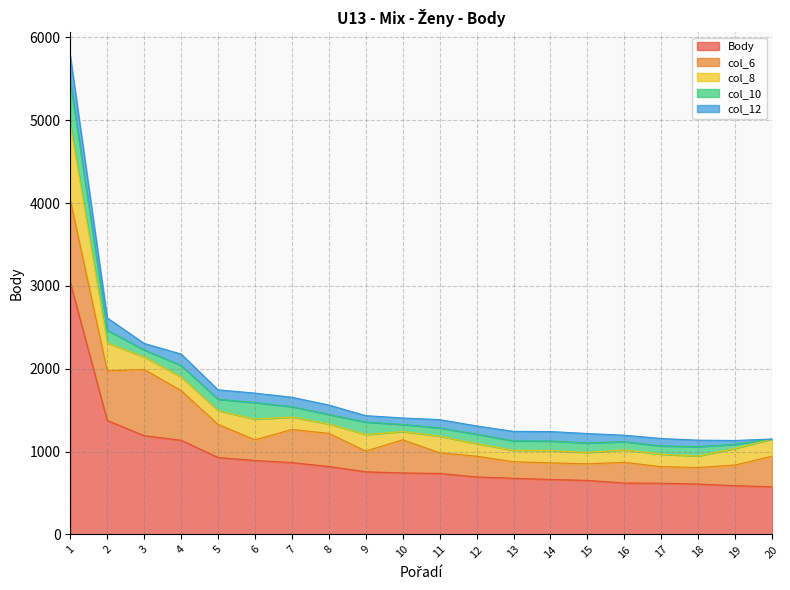

The Body series shows 620 at 16. True or false?

True